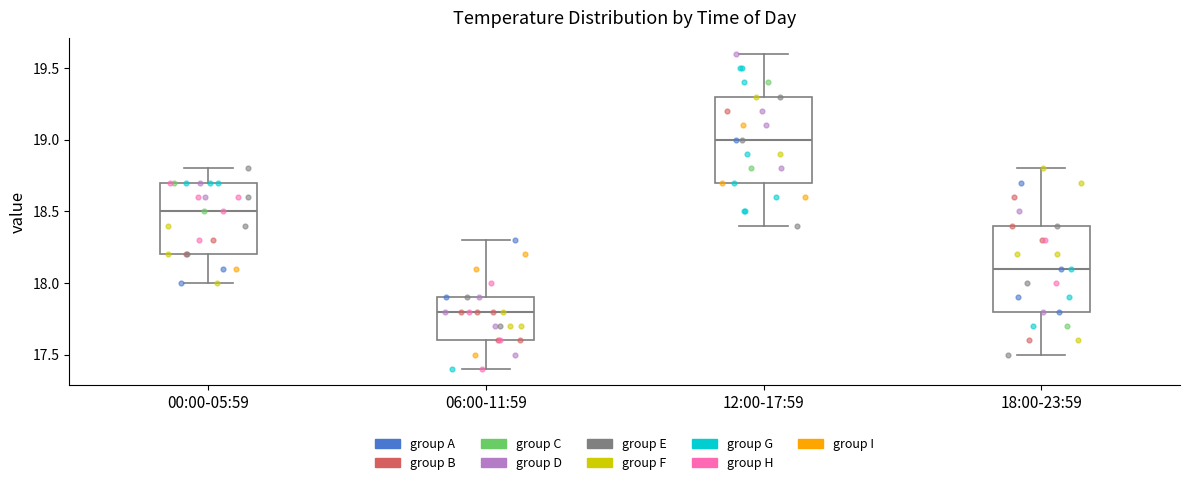

Reading left to right, transcribe this box plot: for each box, give where its median line is, the range the box spans, and where its two whiskers end, as read against the y-axis. The values are not printed on the chart, so give them approximately, as read against the axis.

00:00-05:59: median 18.5, box 18.2 to 18.7, whiskers 18.0 to 18.8
06:00-11:59: median 17.8, box 17.6 to 17.9, whiskers 17.4 to 18.3
12:00-17:59: median 19.0, box 18.7 to 19.3, whiskers 18.4 to 19.6
18:00-23:59: median 18.1, box 17.8 to 18.4, whiskers 17.5 to 18.8